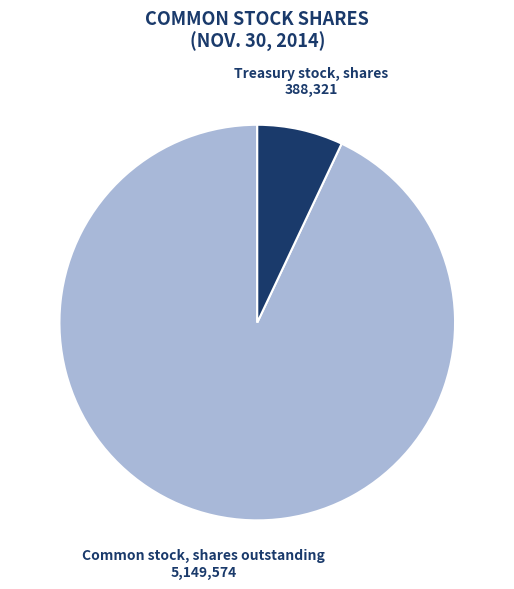

What is the ratio of the value at Common stock, shares outstanding to the value at Treasury stock, shares?

13.3